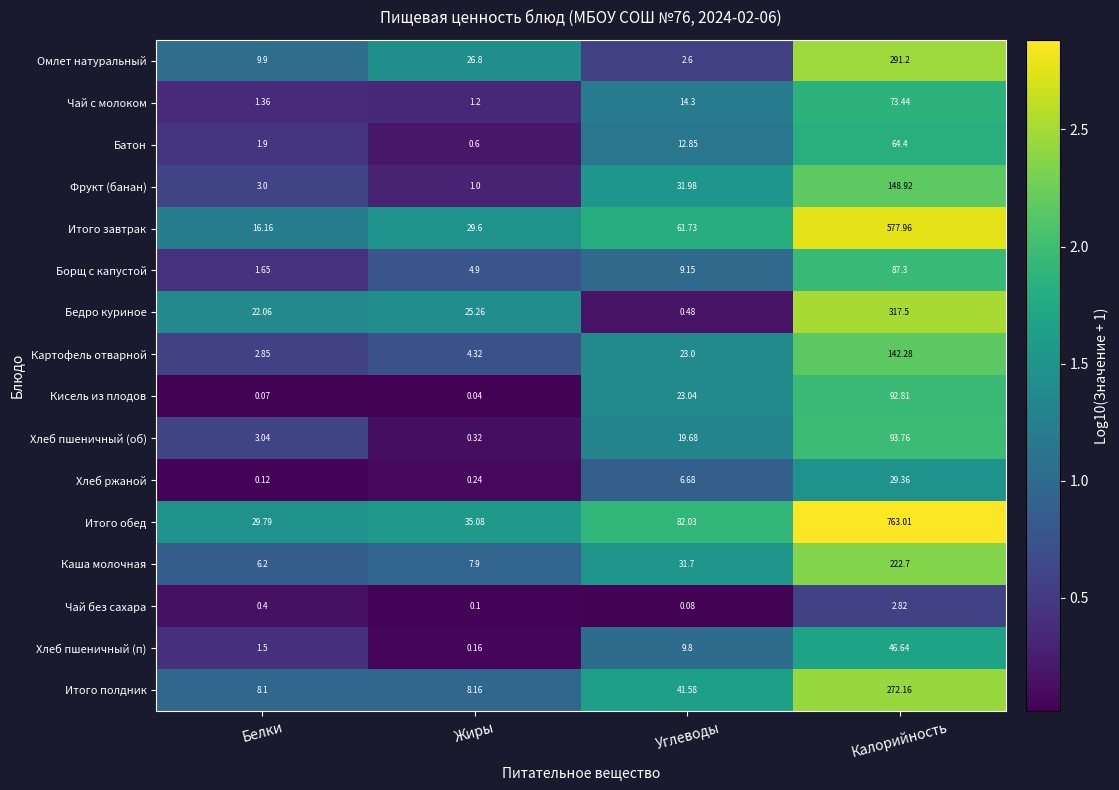

At which category does the chart reach its peak across all series?

Калорийность